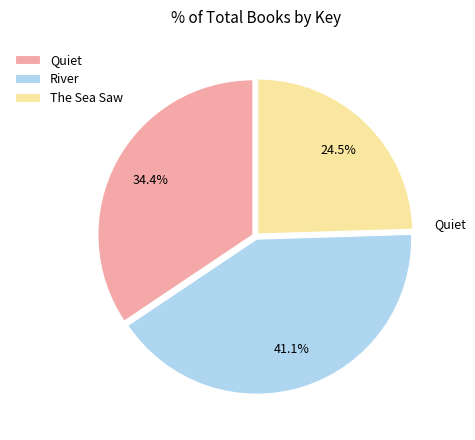

Is River the majority of the pie?

No